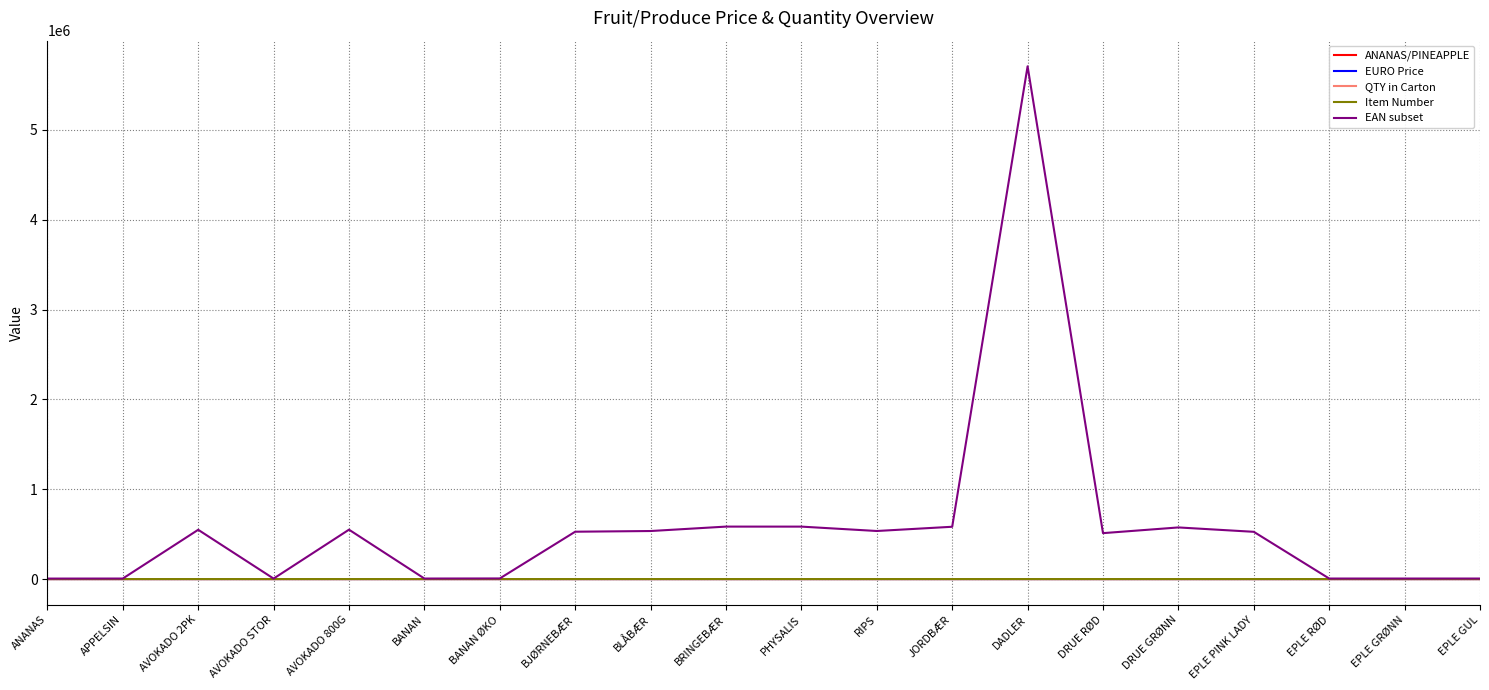

True or false: EAN subset has a value of 574500.0 at DRUE GRØNN.

True